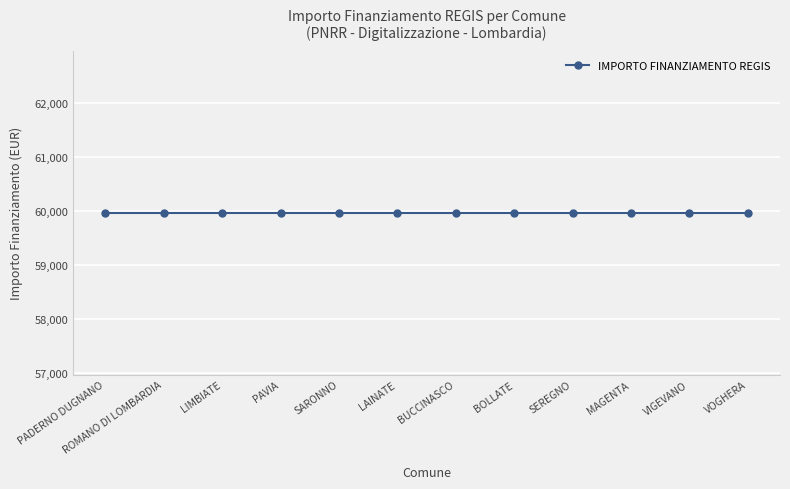

How many lines are shown in the chart?

1